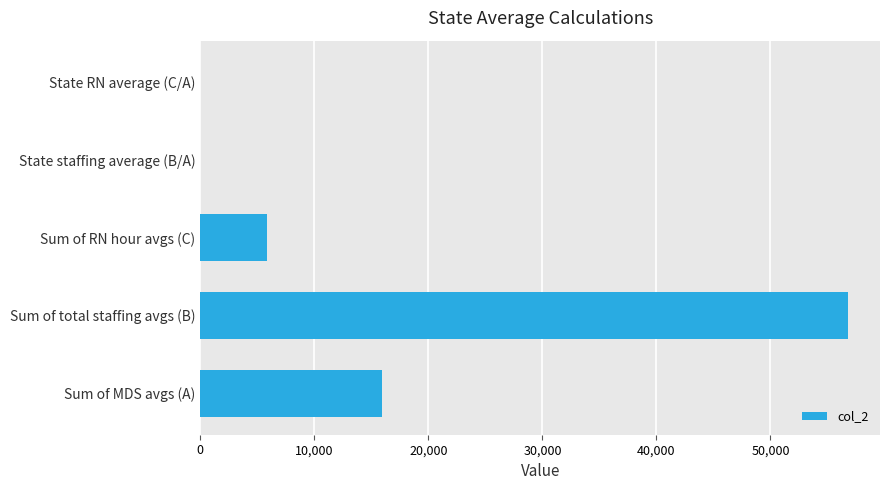

Which has a higher value, Sum of total staffing avgs (B) or Sum of RN hour avgs (C)?

Sum of total staffing avgs (B)